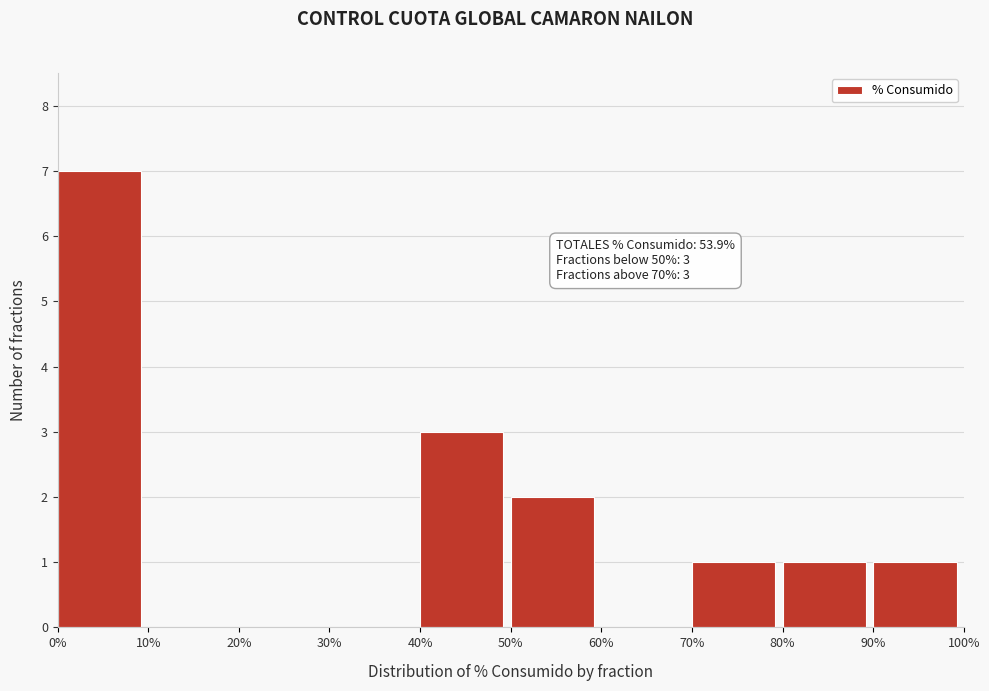

Reading left to right, list all the values displayed in this chart.

0%=7	10%=0	20%=0	30%=0	40%=3	50%=2	60%=0	70%=1	80%=1	90%=1